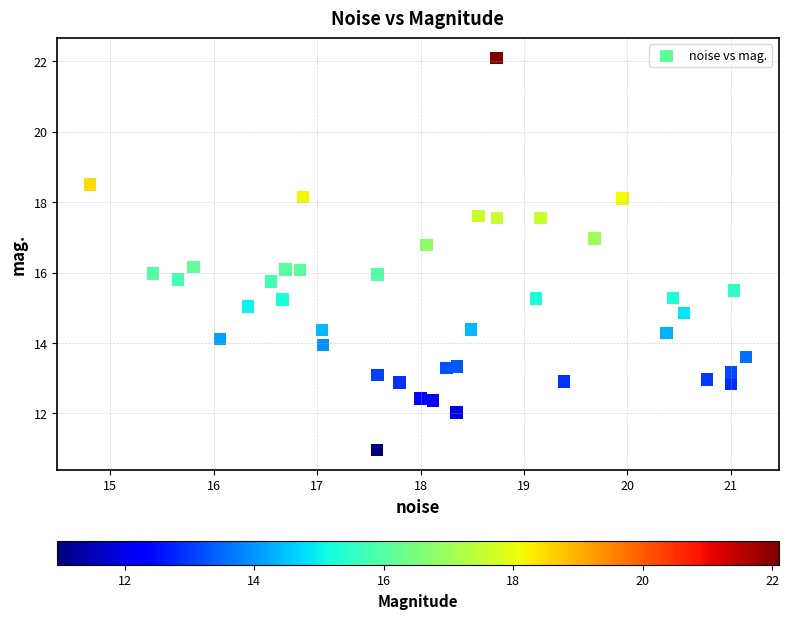

What is the range of X values (max minus min)?

6.3